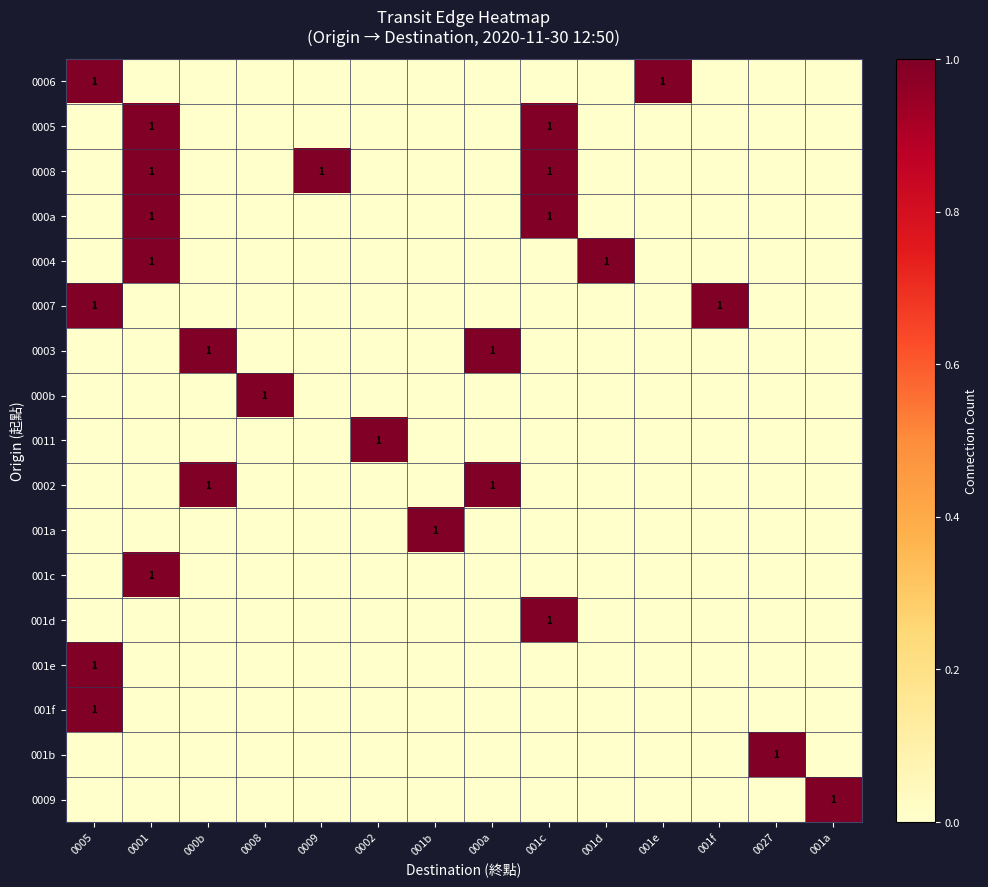

What is the greatest value displayed?

1